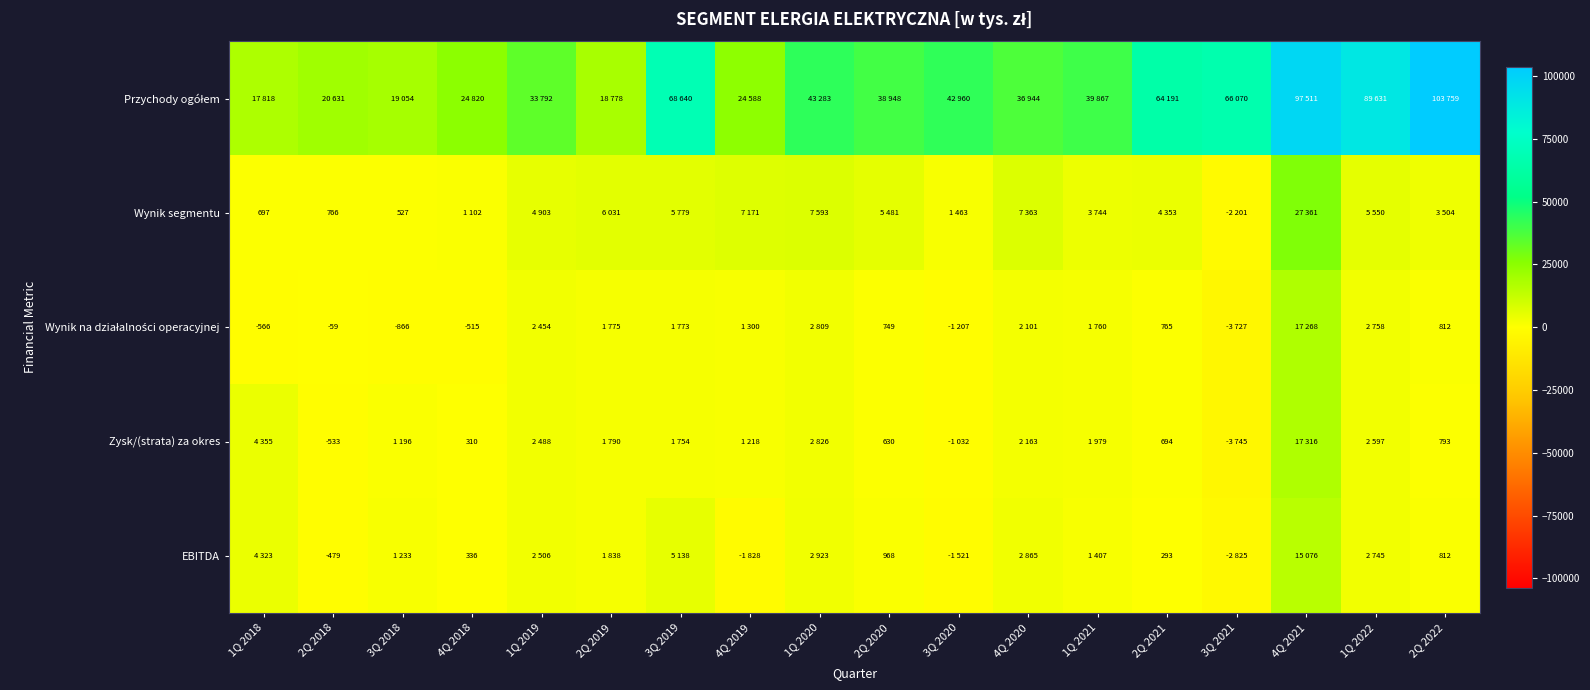

The value of Wynik segmentu at 1Q 2018 is 697. True or false?

True